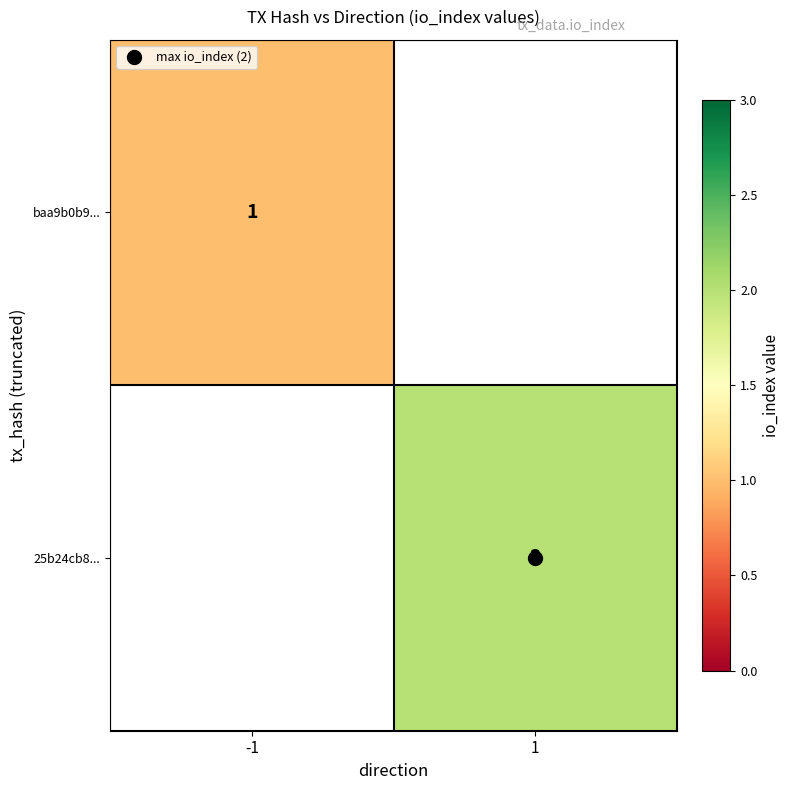

How many positive values does the baa9b0b9... series have?

1